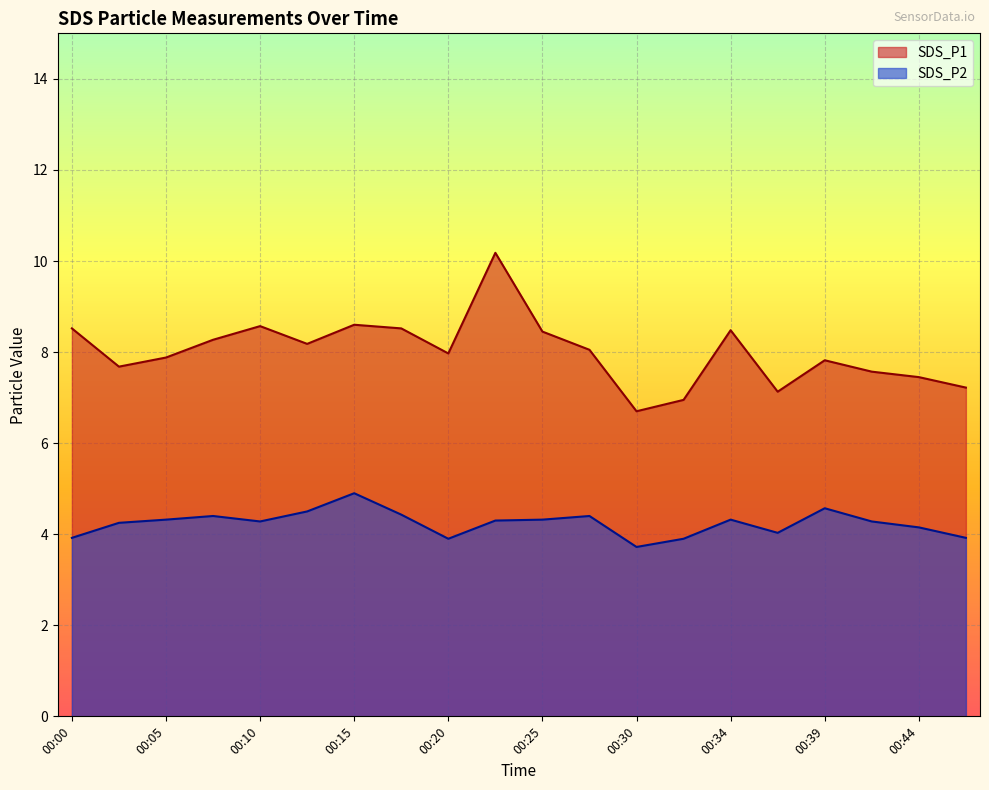

Reading left to right, transcribe all the data shown in this chart.

SDS_P1: 00:00=8.5	00:03=7.7	00:05=7.9	00:08=8.3	00:10=8.6	00:12=8.2	00:15=8.6	00:17=8.5	00:20=8.0	00:22=10.2	00:25=8.4	00:27=8.1	00:30=6.7	00:32=7.0	00:34=8.5	00:37=7.1	00:39=7.8	00:42=7.6	00:44=7.5	00:47=7.2
SDS_P2: 00:00=3.9	00:03=4.2	00:05=4.3	00:08=4.4	00:10=4.3	00:12=4.5	00:15=4.9	00:17=4.4	00:20=3.9	00:22=4.3	00:25=4.3	00:27=4.4	00:30=3.7	00:32=3.9	00:34=4.3	00:37=4.0	00:39=4.6	00:42=4.3	00:44=4.2	00:47=3.9